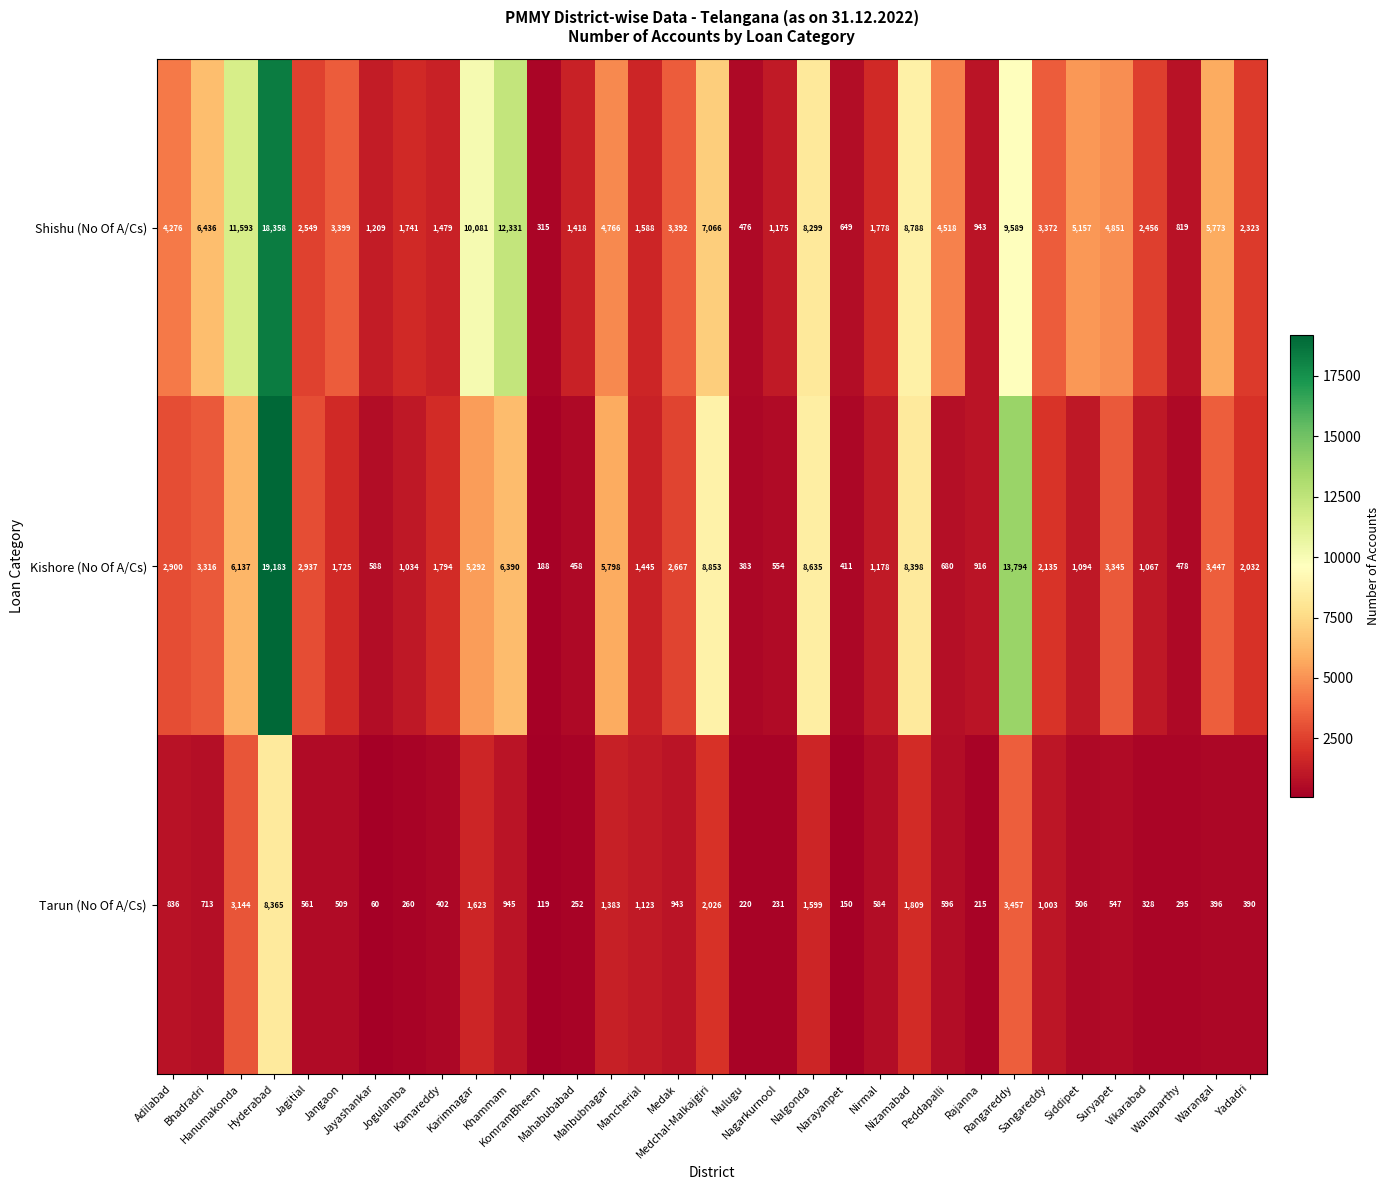

What is the minimum value shown in the chart?

60